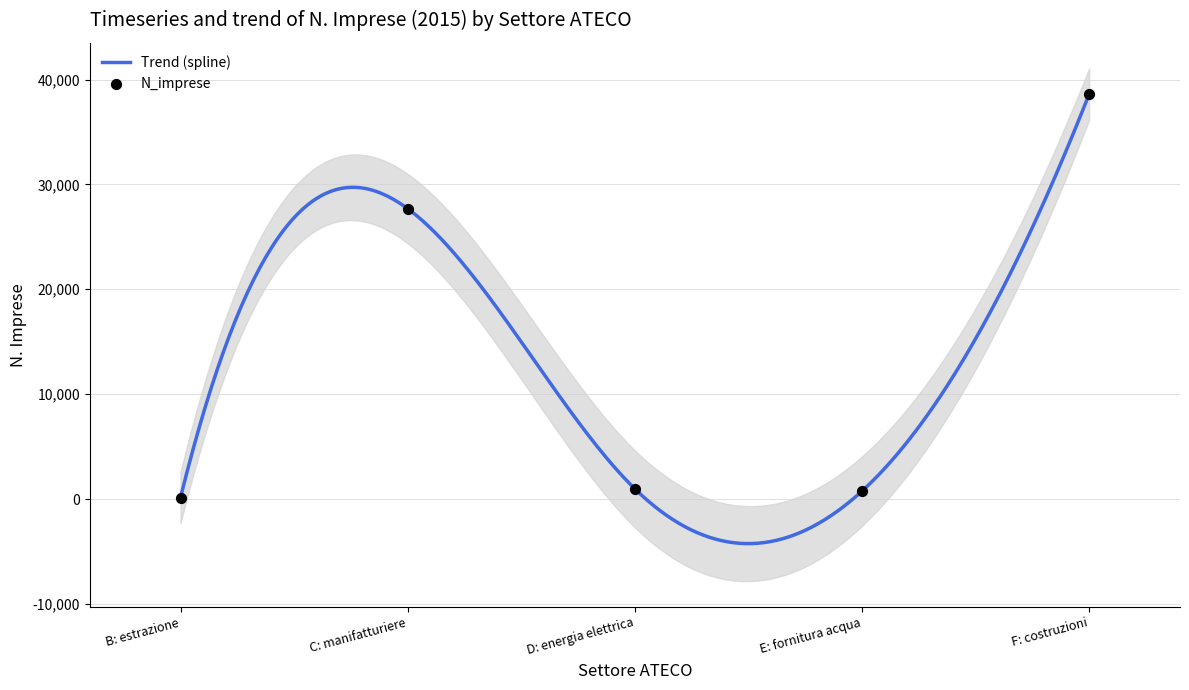

What is the change in value from D: energia elettrica to F: costruzioni?

+37628